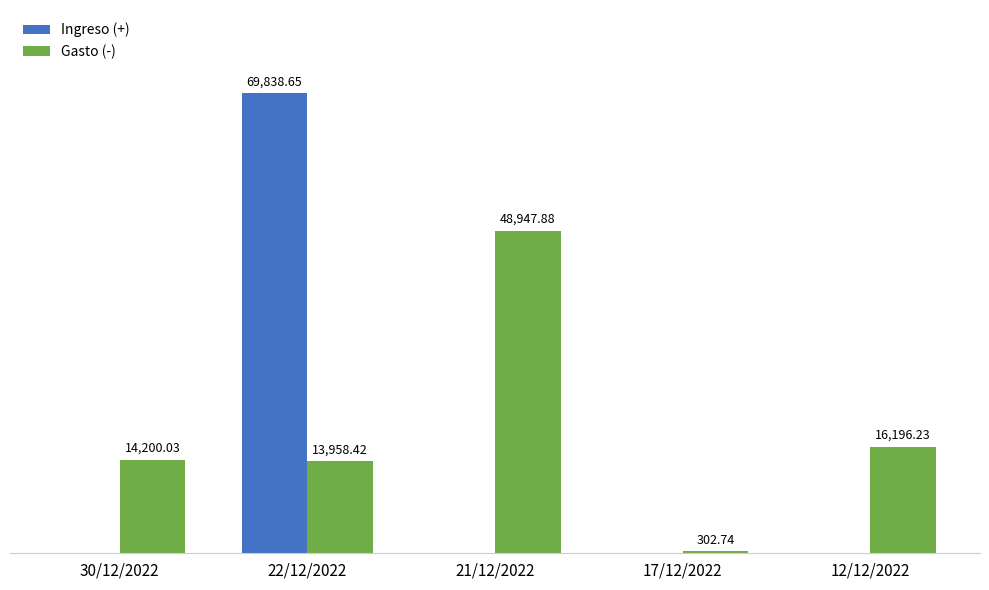

Between 21/12/2022 and 12/12/2022, which series saw the biggest shift?

Gasto (-)